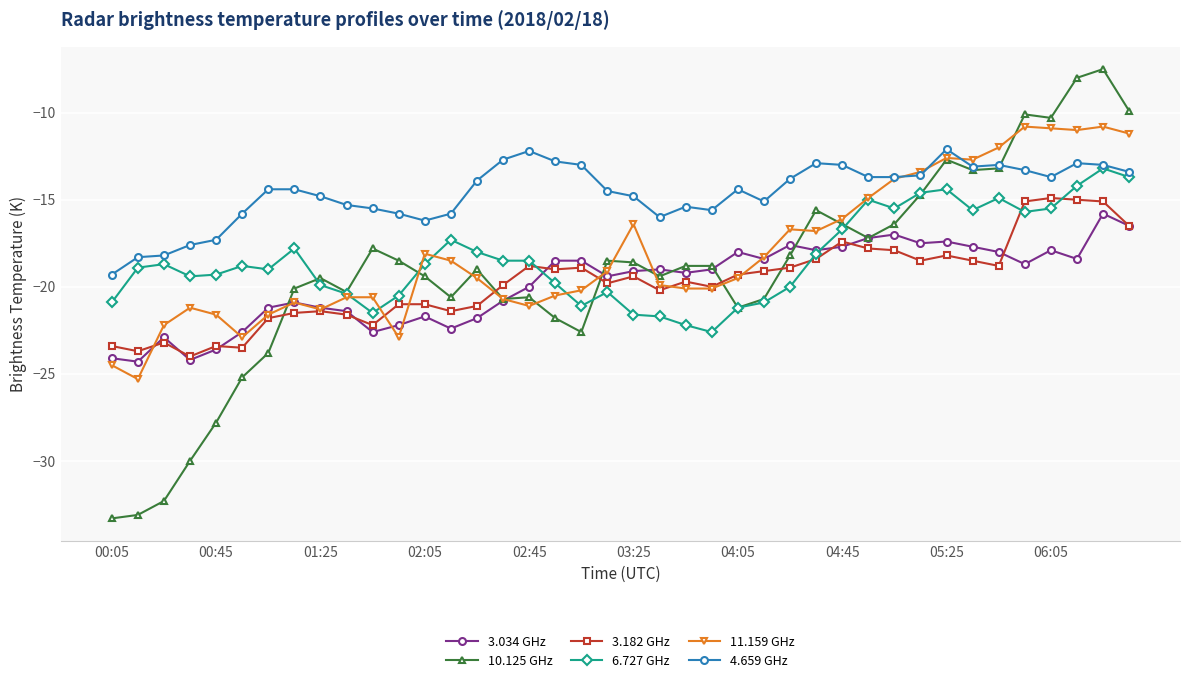

Which series has the largest total across all categories?

4.659 GHz